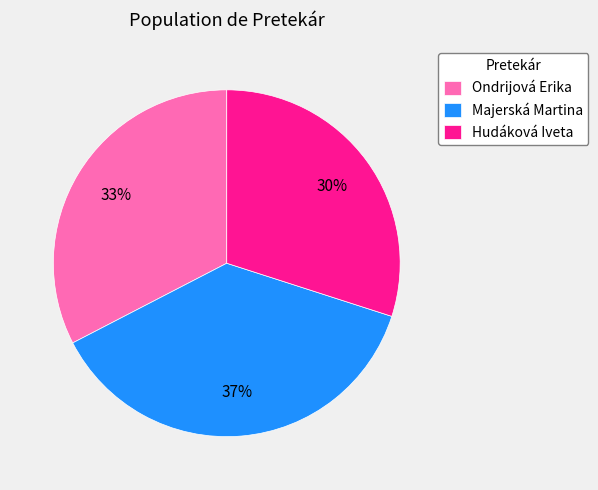

Does Majerská Martina represent more than half of the total?

No